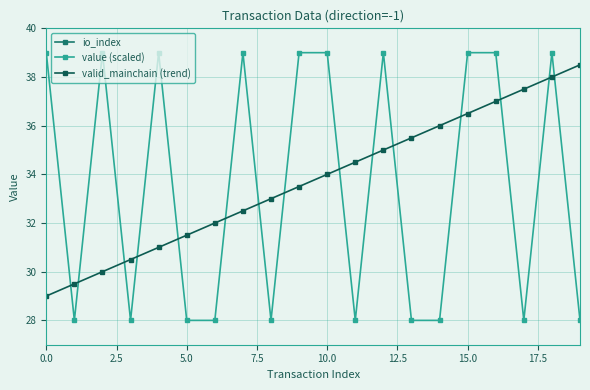

Which has a higher value, 16 or 10?

16